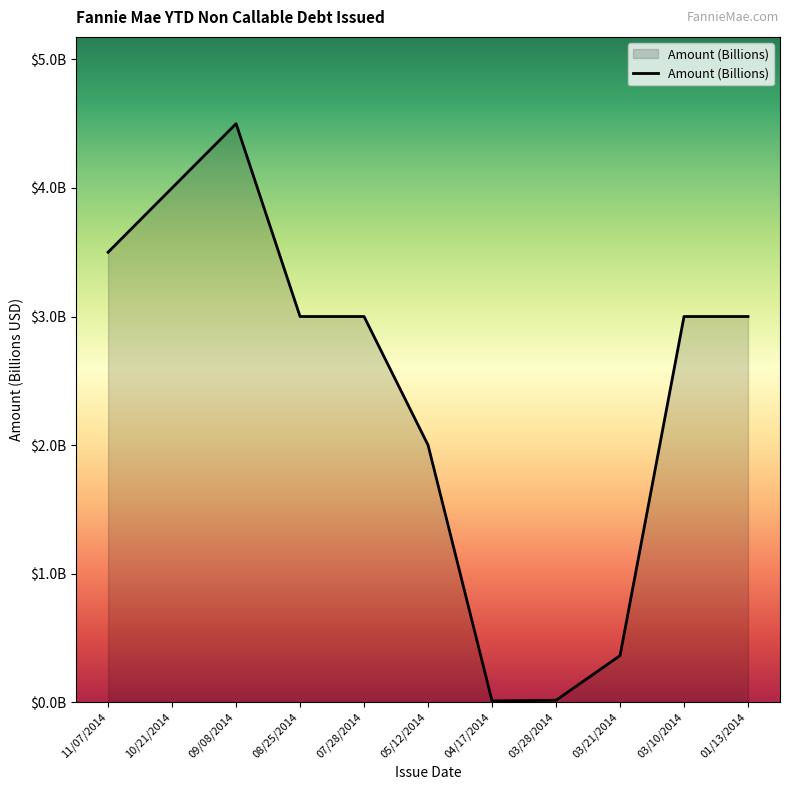

What position from the right is 01/13/2014?

1